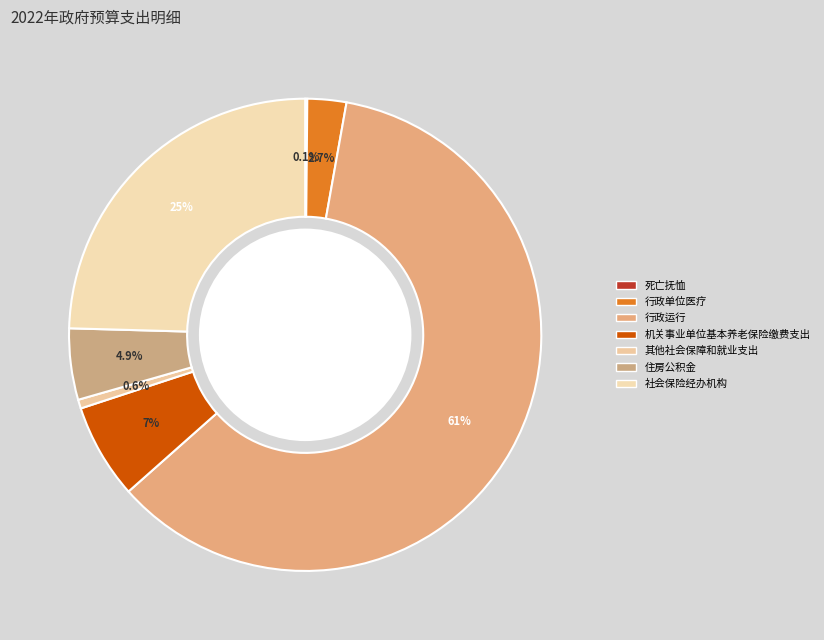

What percentage is the 社会保险经办机构 slice, to the nearest percent?

25%